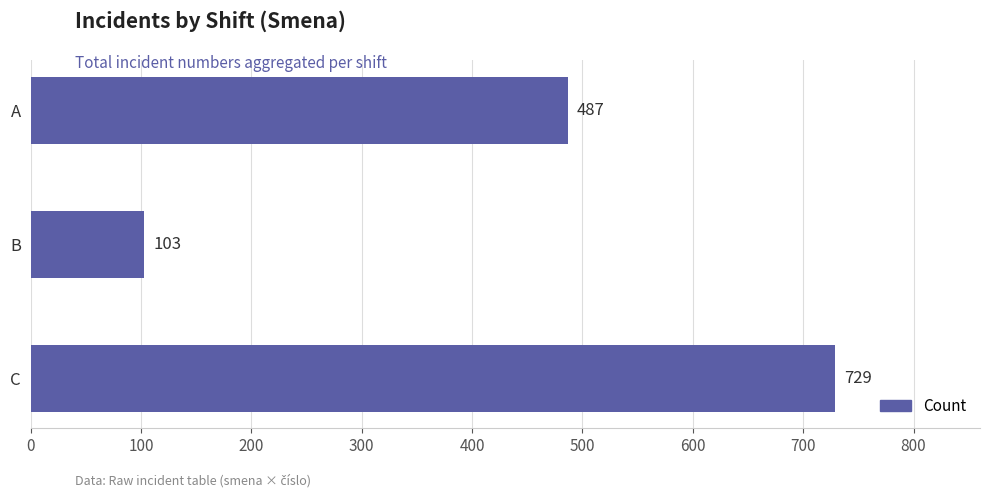

Rank the categories by value from highest to lowest.

C, A, B